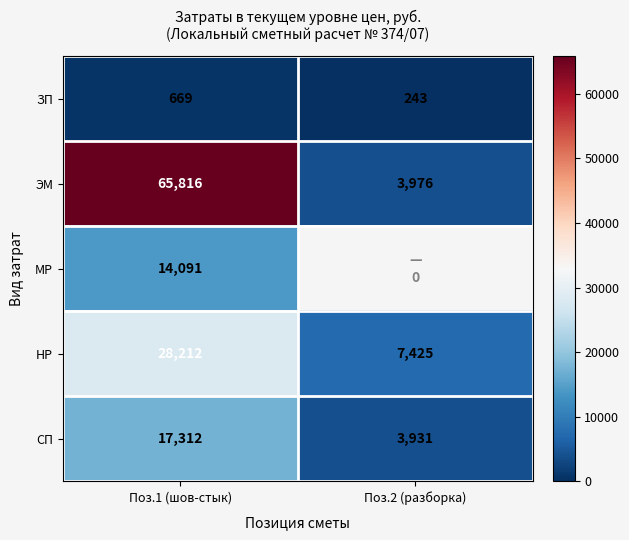

At which label does СП reach its minimum?

Поз.2 (разборка)